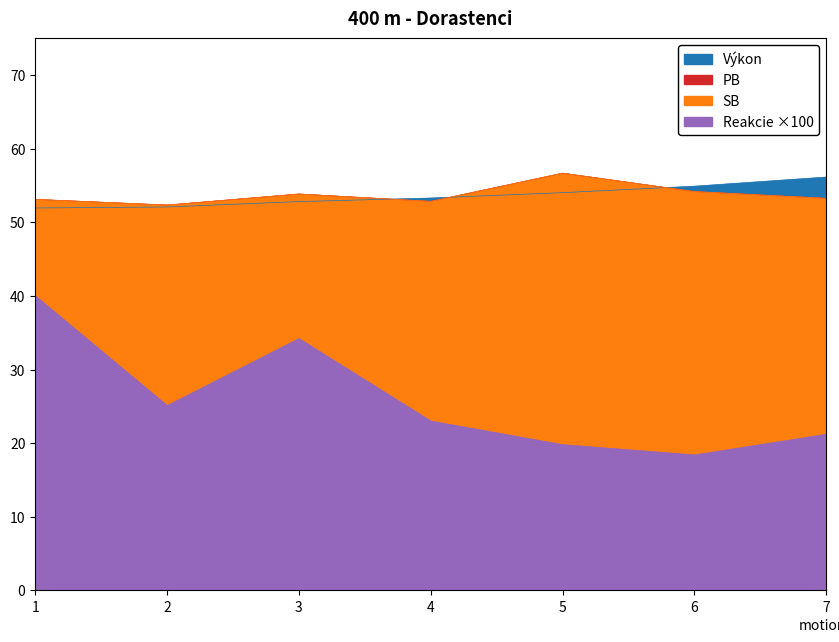

What is the smallest value displayed?

18.4